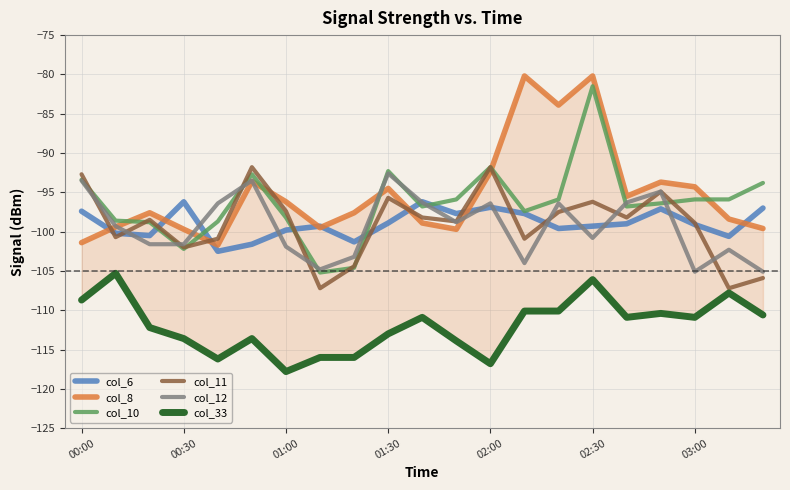

Is it true that col_12 equals -153.6 at 03:00?

False